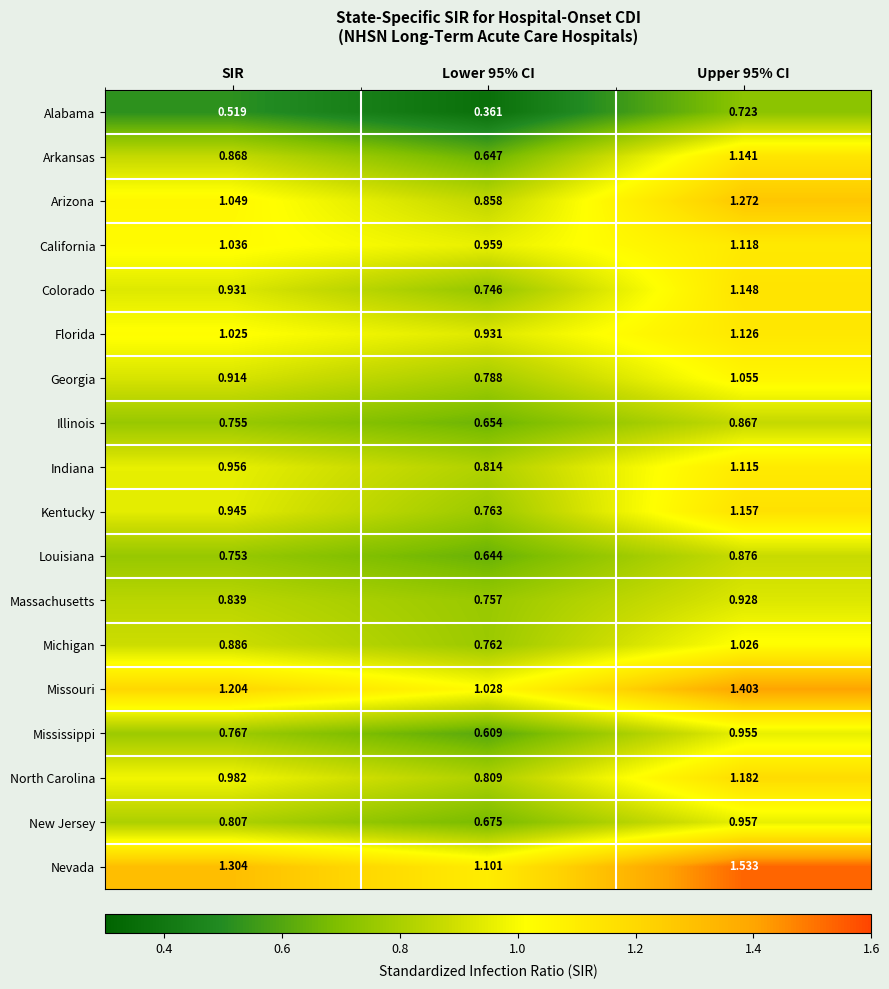

Rank the series at Upper 95% CI from lowest to highest value.

Alabama, Illinois, Louisiana, Massachusetts, Mississippi, New Jersey, Michigan, Georgia, Indiana, California, Florida, Arkansas, Colorado, Kentucky, North Carolina, Arizona, Missouri, Nevada